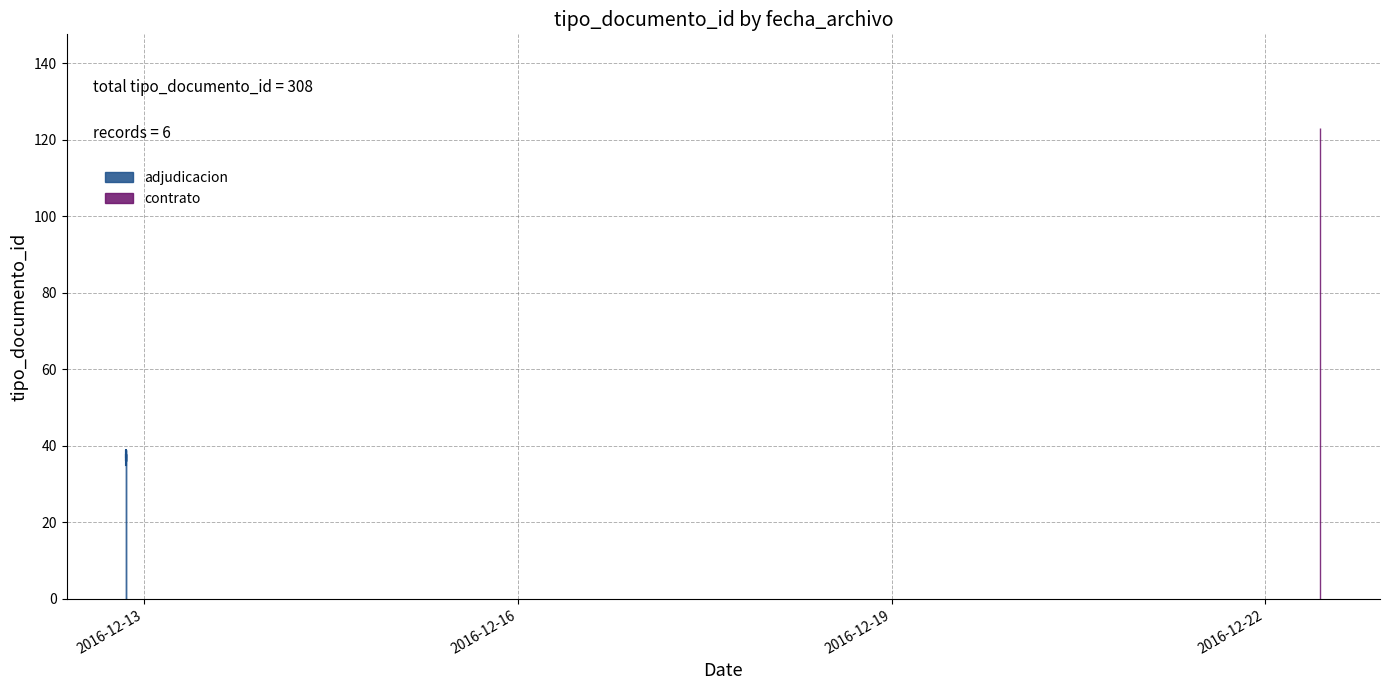

Reading right to left, transcribe all the data shown in this chart.

2016-12-12 20:35:23=37	2016-12-22 10:35:47=123	2016-12-12 20:35:23=39	2016-12-12 20:35:23=36	2016-12-12 20:35:23=38	2016-12-12 20:35:23=35